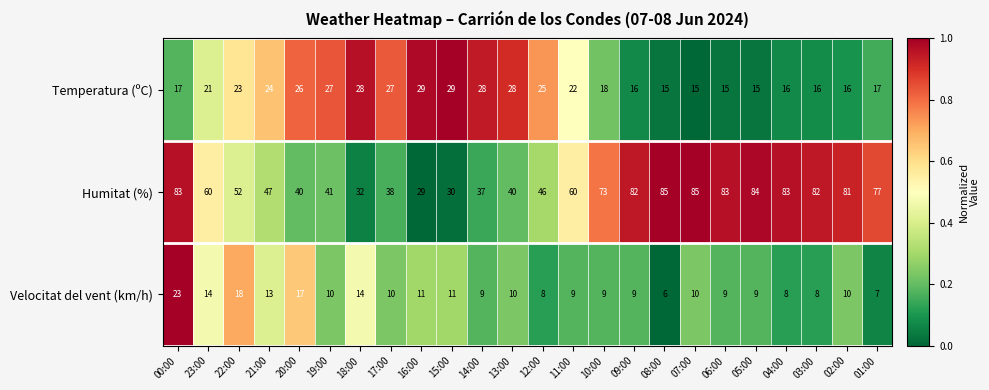

What is the average value of the Velocitat del vent (km/h) series?

11